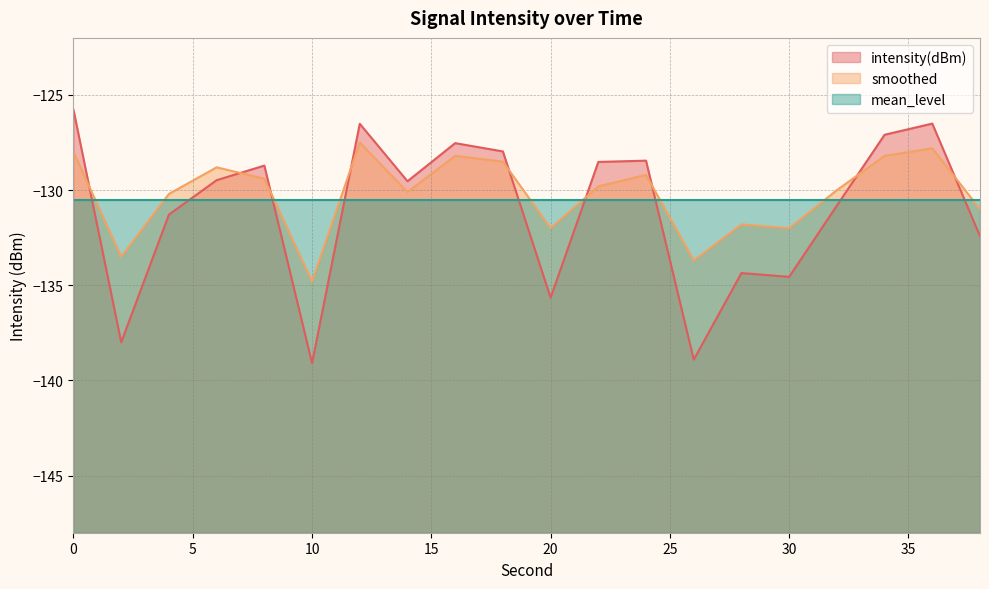

What is the difference between the maximum and minimum values in the smoothed series?

7.3